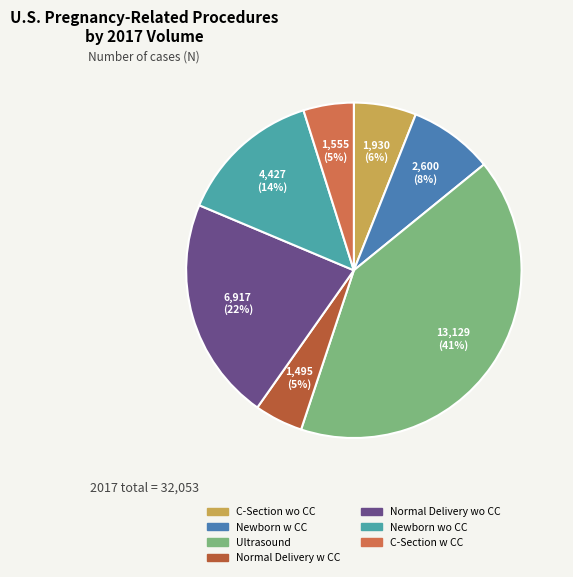

What is the ratio of the value at C-Section wo CC to the value at C-Section w CC?

1.2